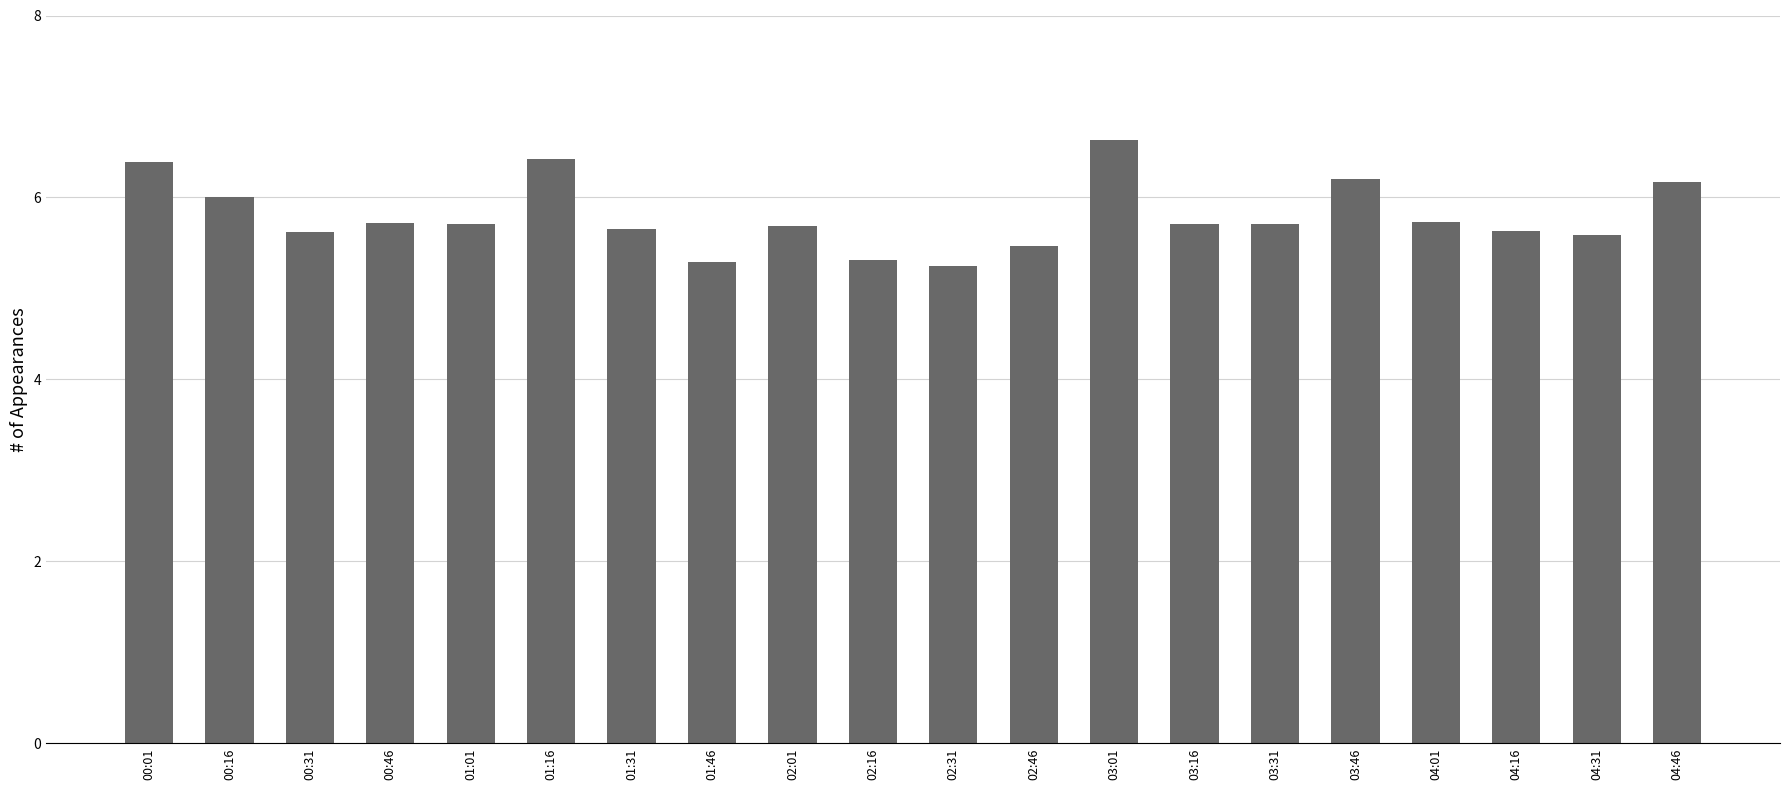

At which category does the chart reach its peak across all series?

03:01